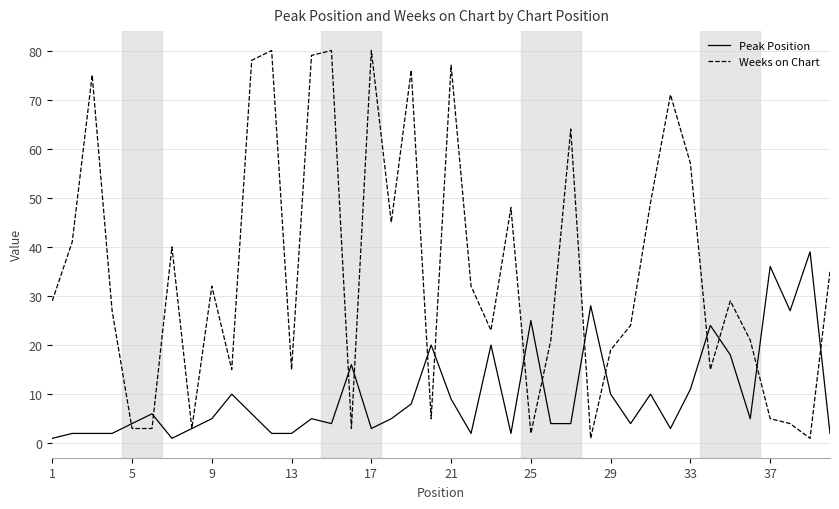

What is the maximum value for Weeks on Chart?

80